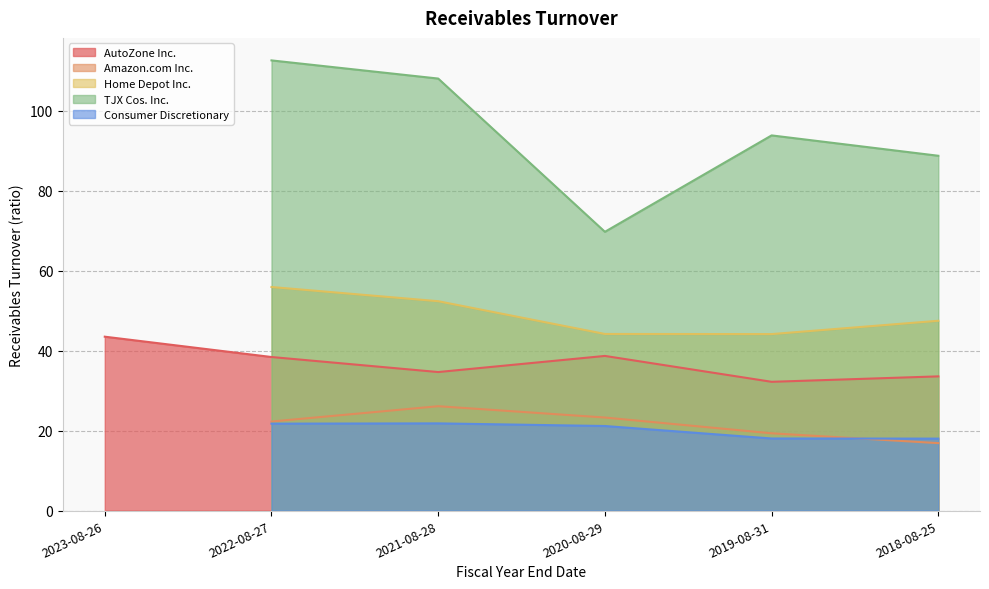

How many values in TJX Cos. Inc. are above zero?

5